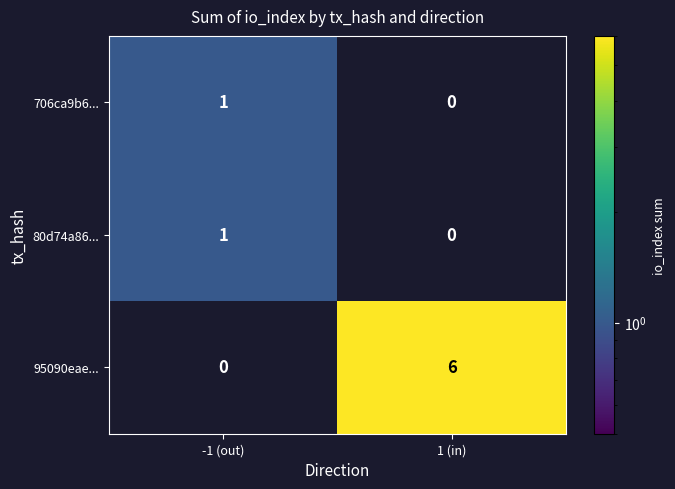

How many categories are shown in the chart?

2